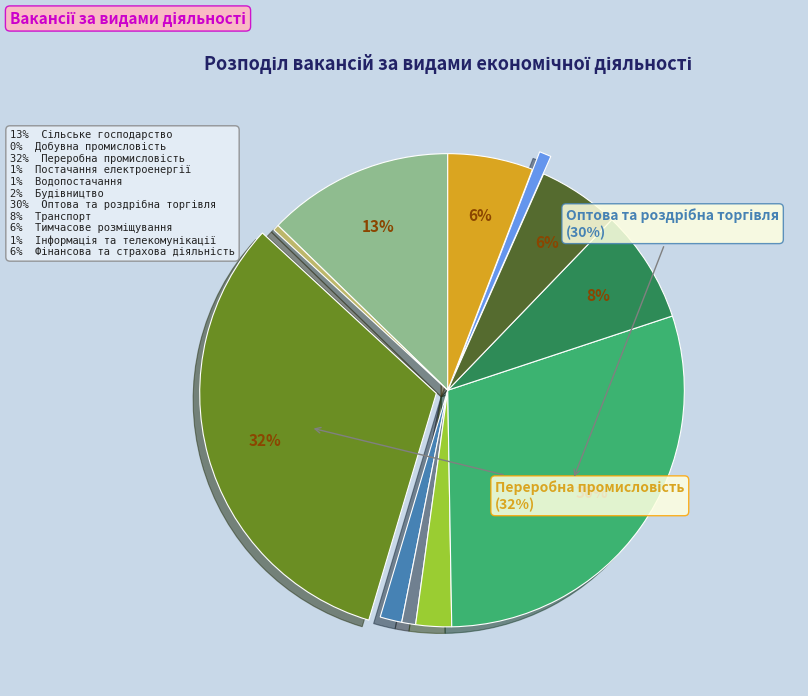

To the nearest percent, what is the average slice percentage?

9%